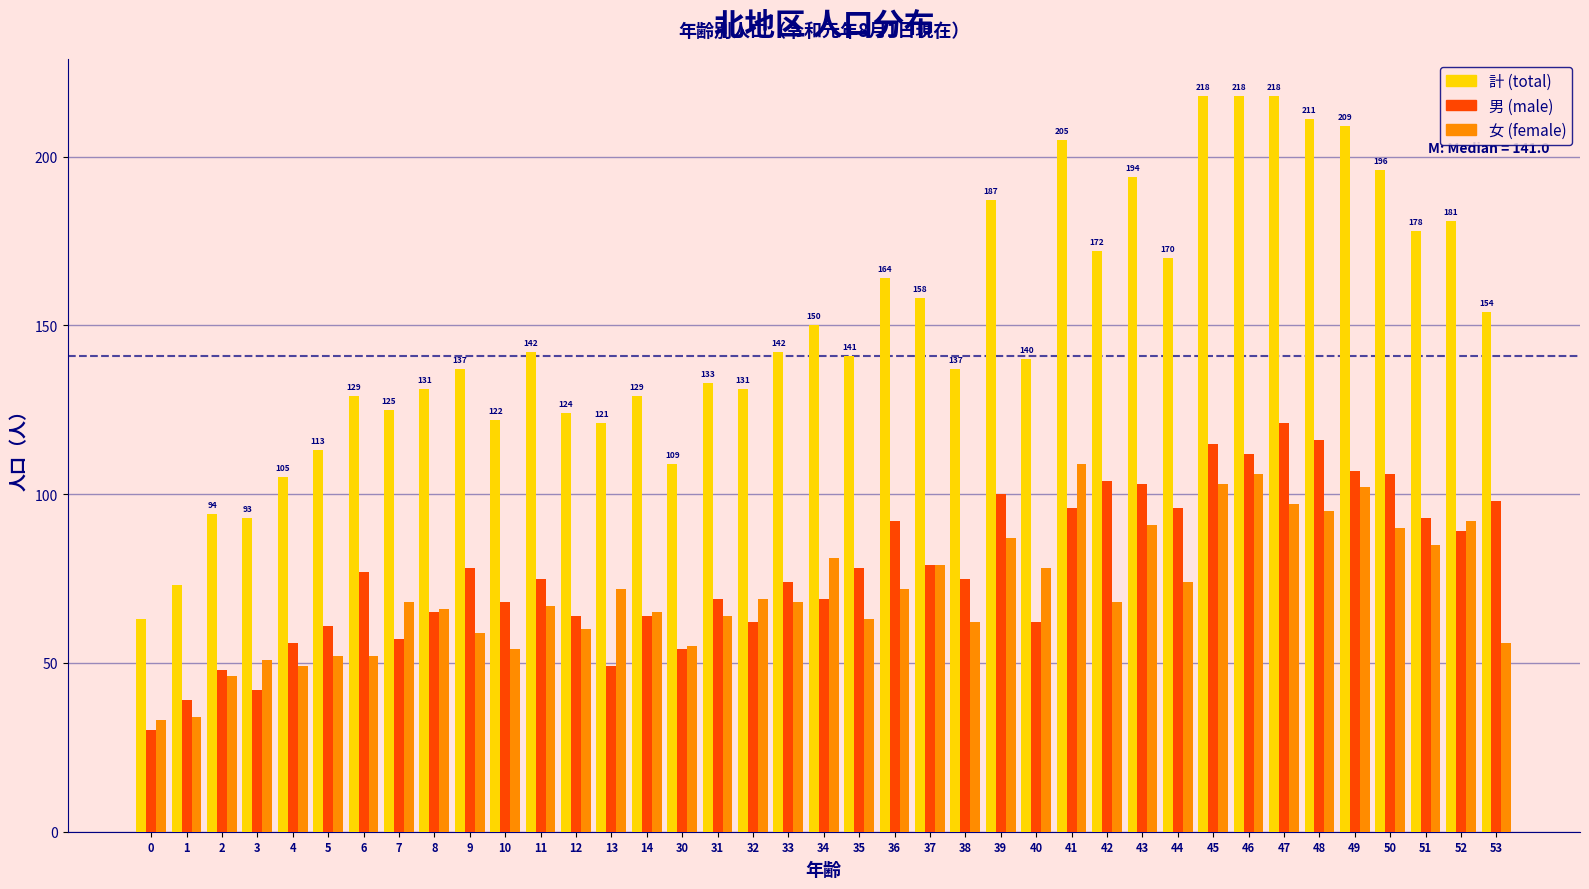

What is the highest value of the 女 (female) series?

109